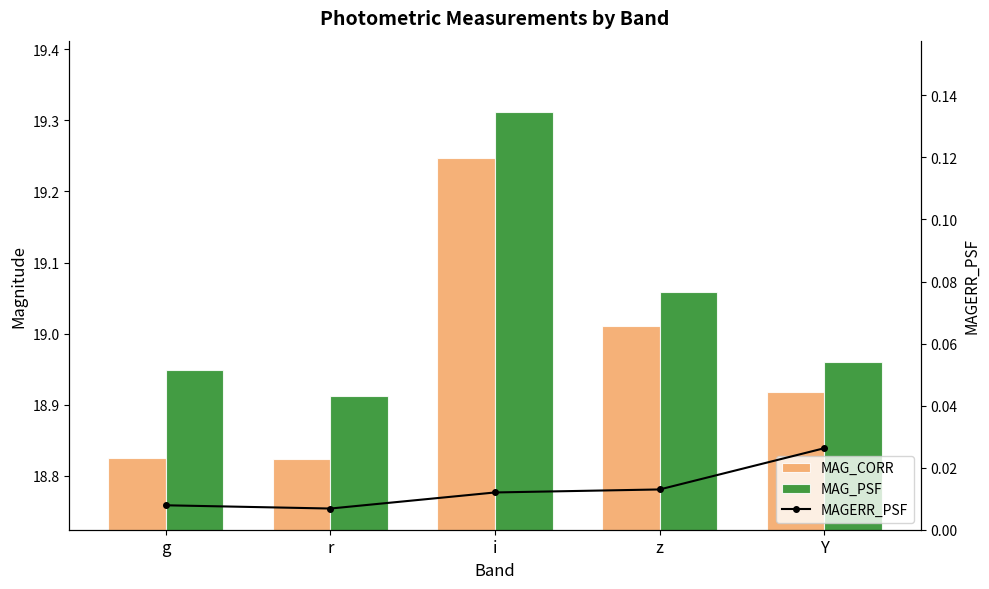

Reading left to right, transcribe all the data shown in this chart.

MAG_CORR: 18.8	18.8	19.2	19.0	18.9
MAG_PSF: 18.9	18.9	19.3	19.1	19.0
MAGERR_PSF: 0.0	0.0	0.0	0.0	0.0